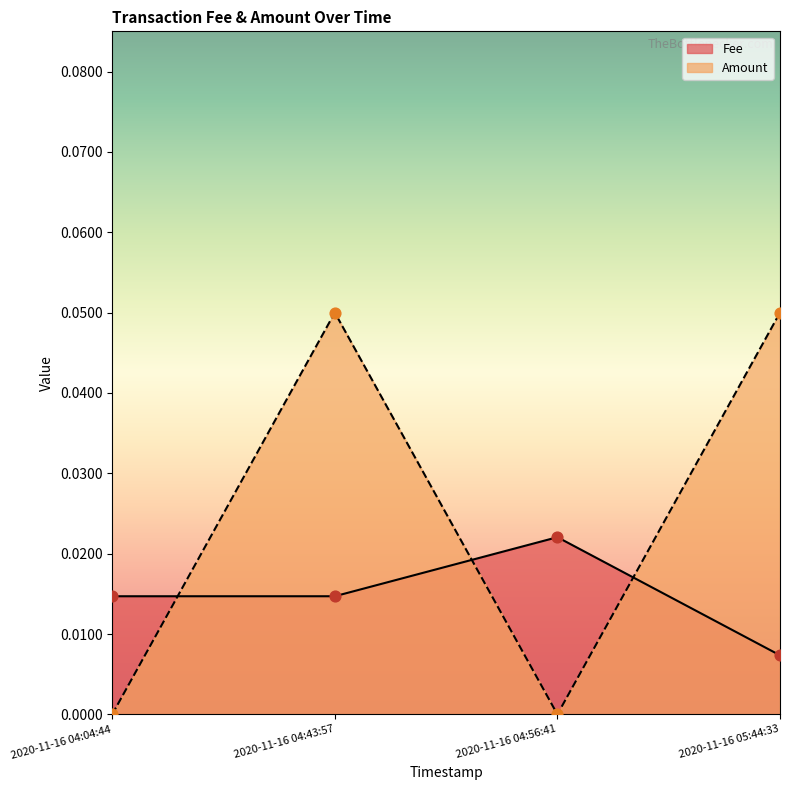

Which series reaches the minimum Y coordinate?

Amount